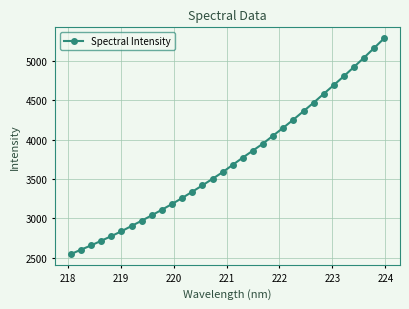

How many lines are shown in the chart?

1